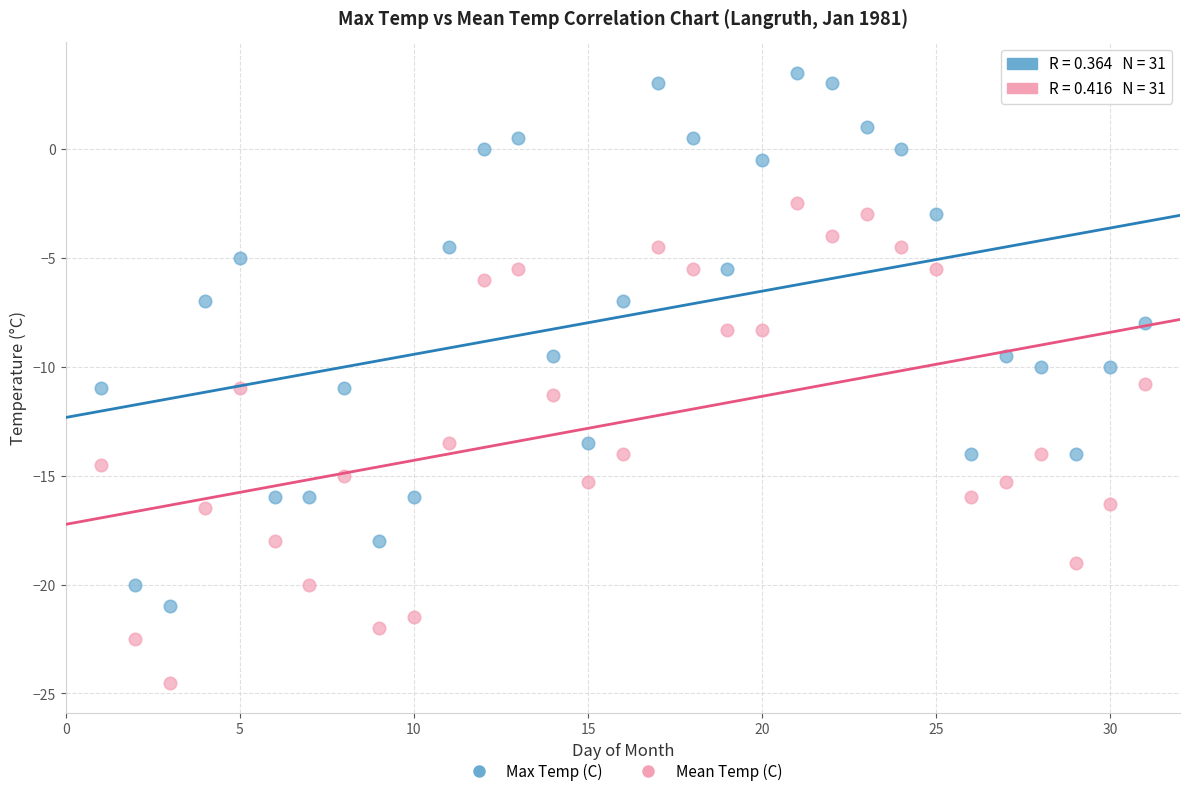

Across all data points, what is the range of X values (max minus min)?

30.0